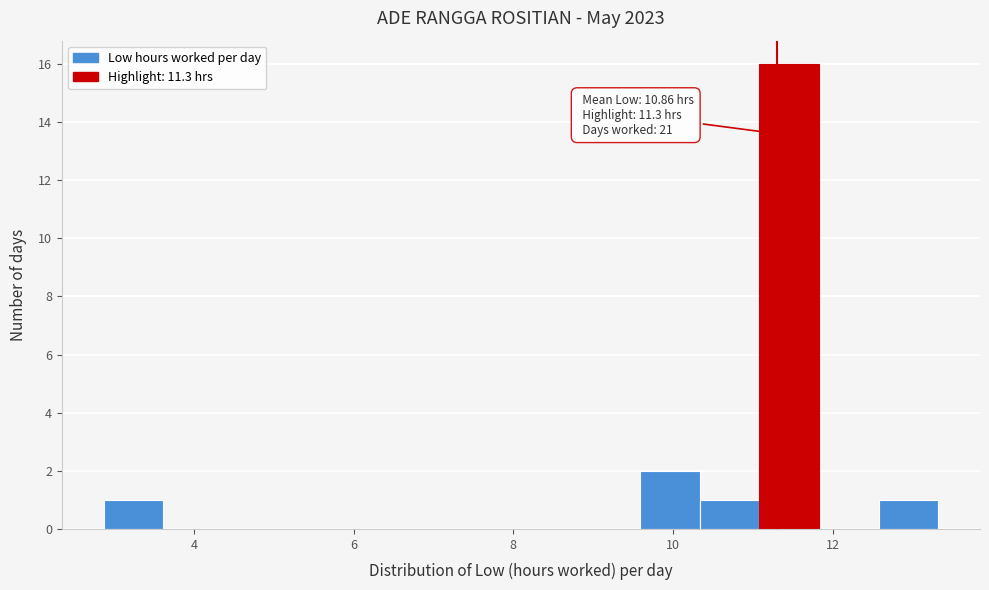

Read against the x-axis, roughly where is the centre of the tallest bar?

11.4